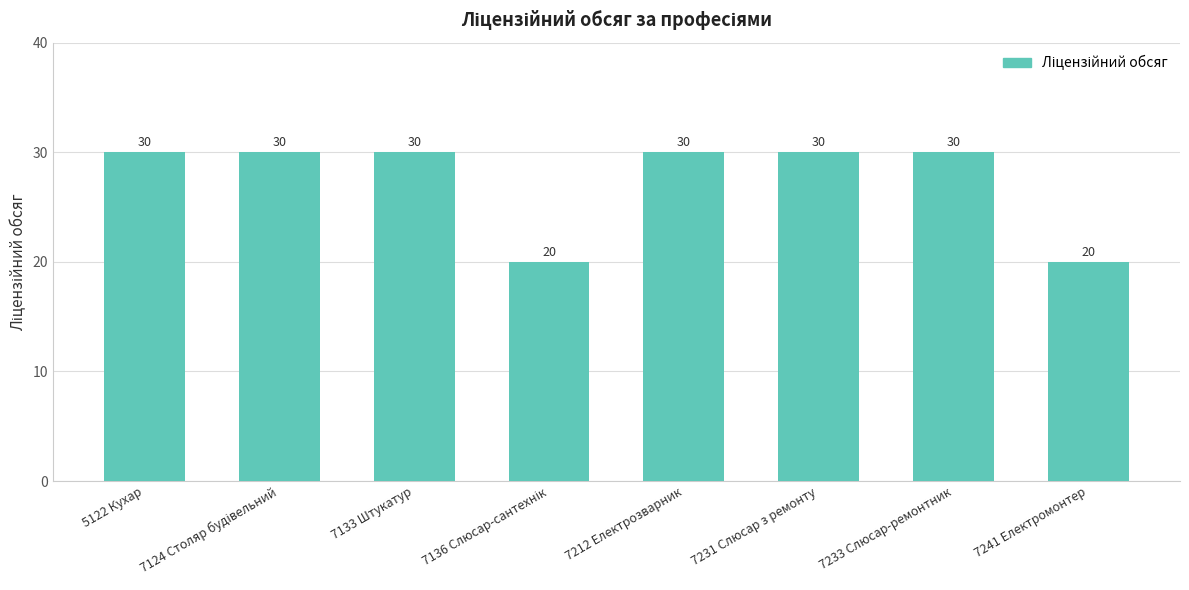

The value at 7133 Штукатур is 13. True or false?

False